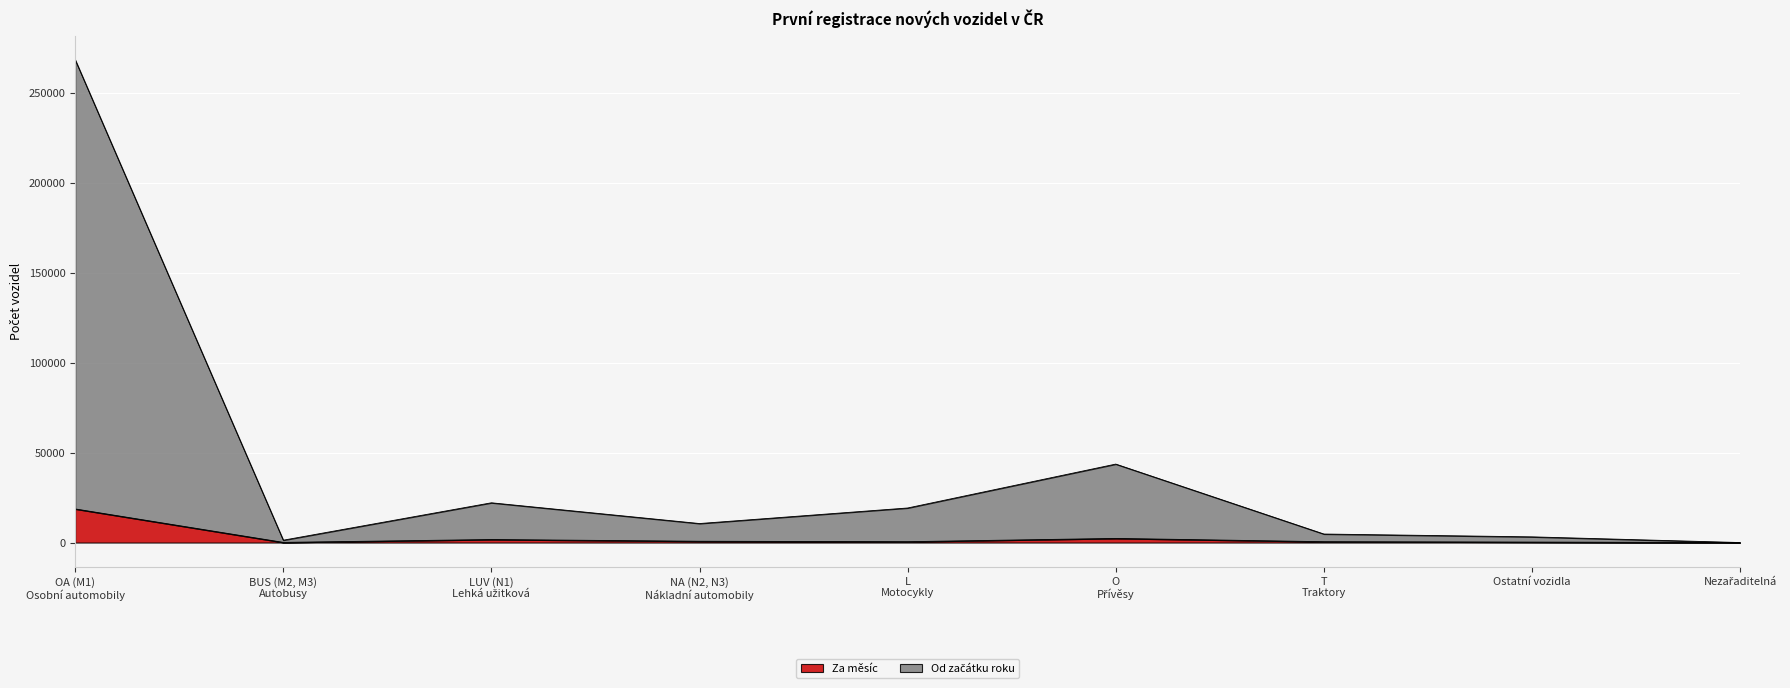

Which series has the largest range (max minus min)?

Od začátku roku